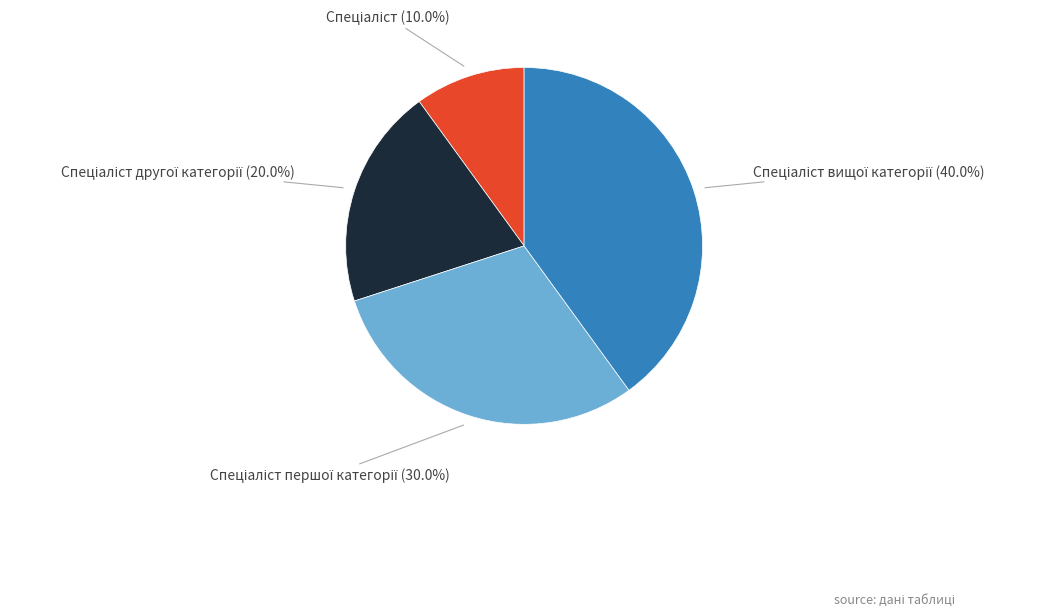

Is there any slice that represents more than half of the pie?

No